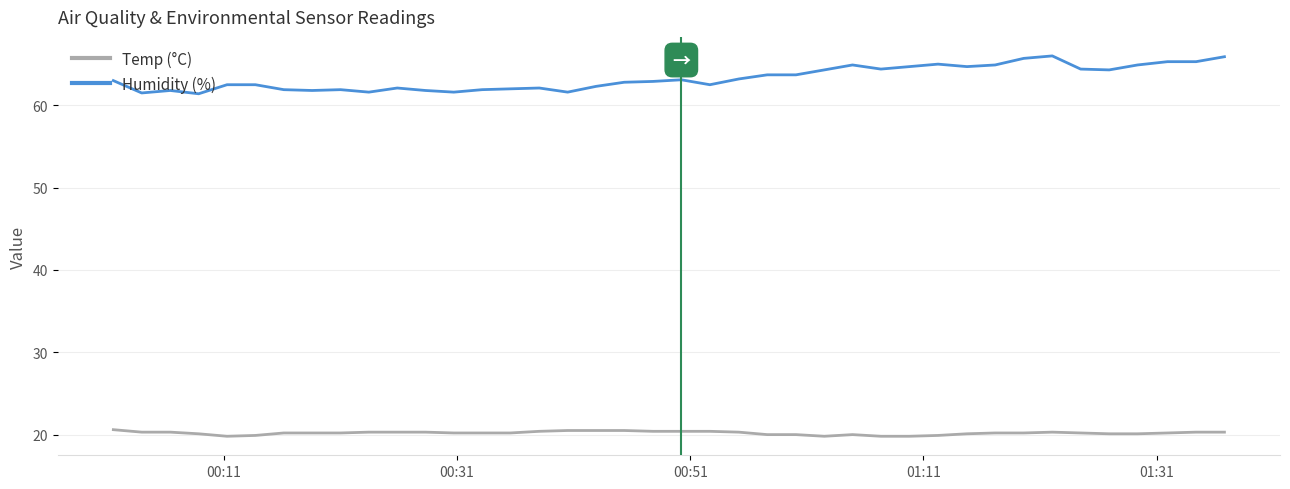

What is the difference between the maximum and minimum values in the Humidity (%) series?

4.6